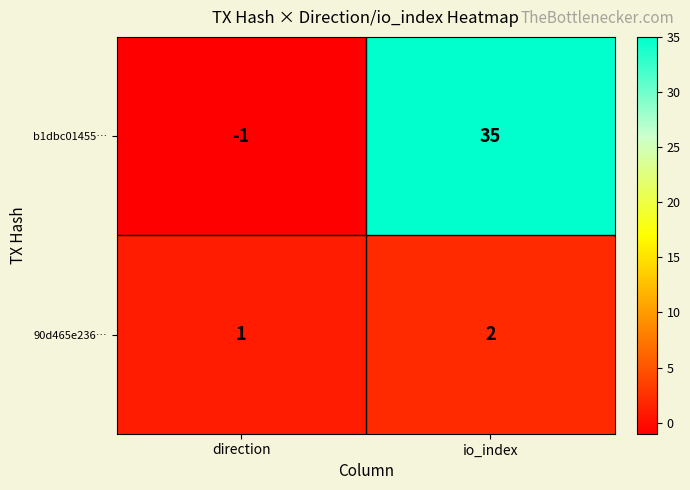

The value of 90d465e236… at io_index is 2. True or false?

True